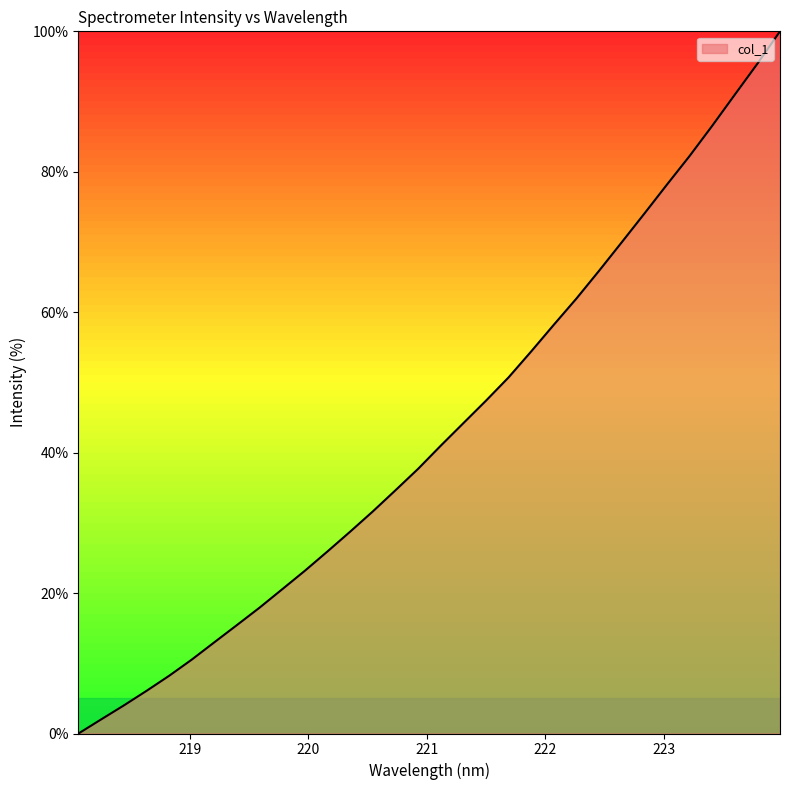

What is the greatest value displayed?

100.0